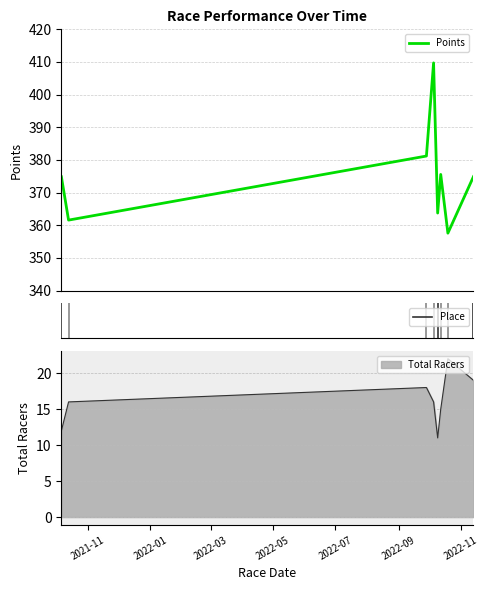

Does the chart have visible grid lines?

Yes